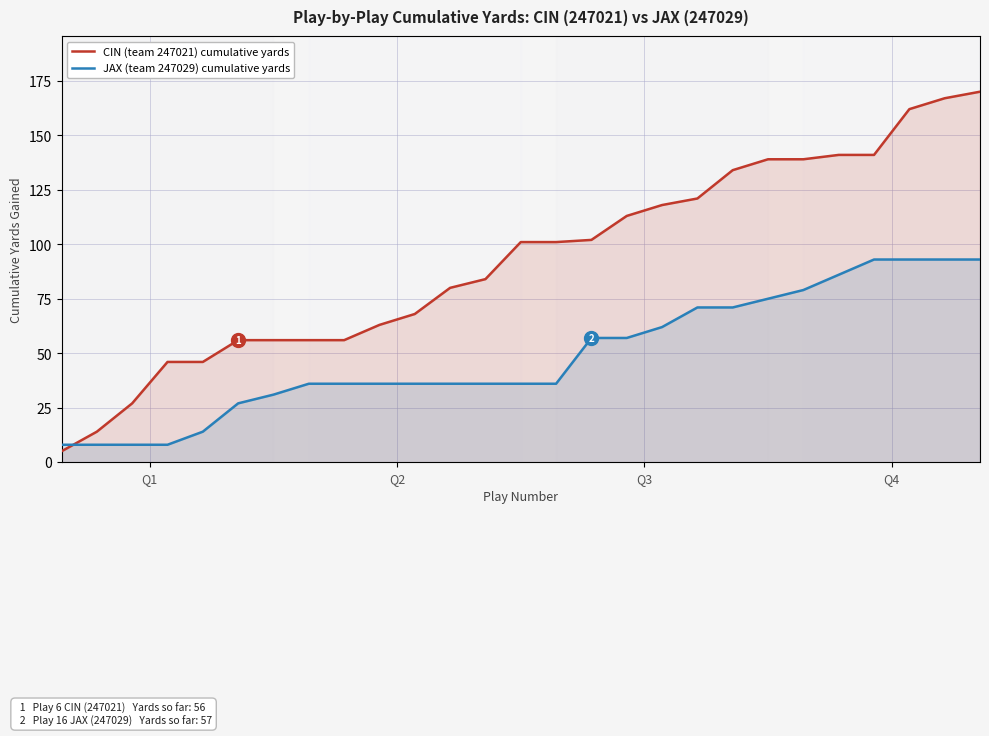

What is the minimum value for JAX (team 247029) cumulative yards?

8